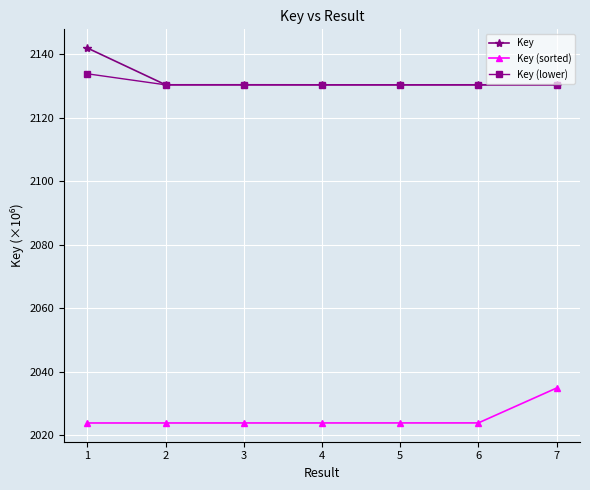

What is the sum of all Key values?

14924.3